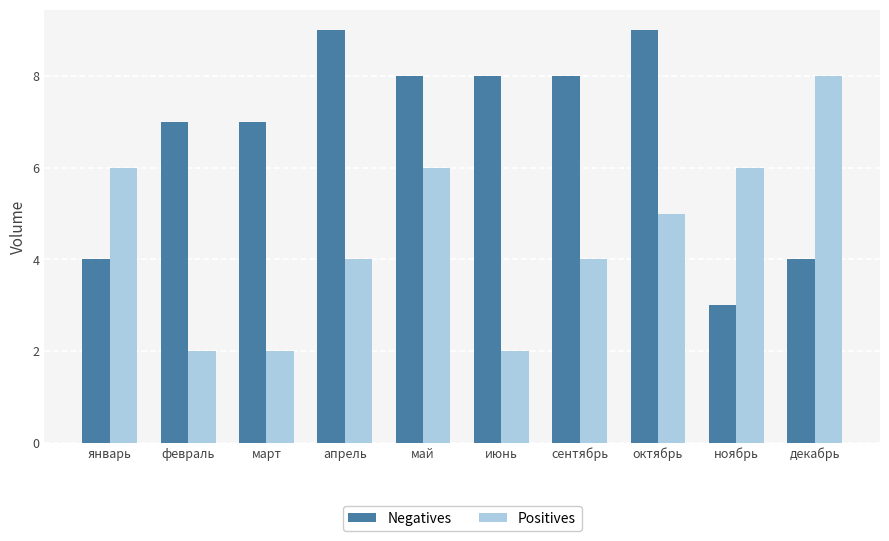

The Positives series shows 7 at апрель. True or false?

False